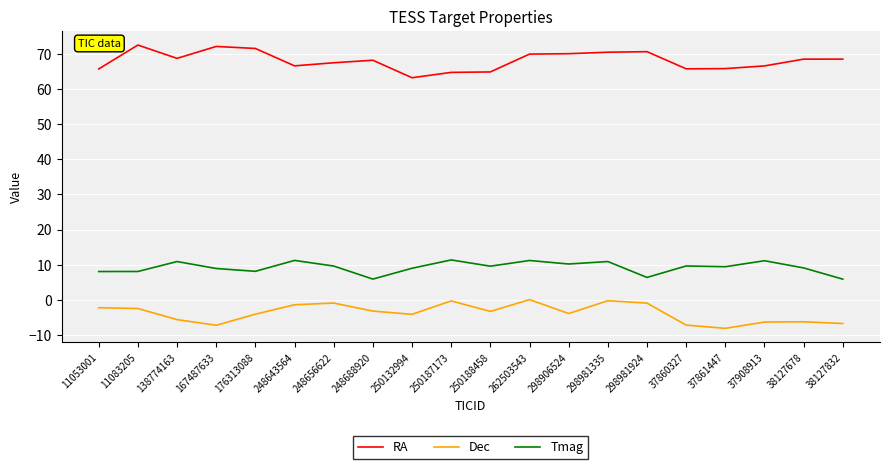

Where is the first local minimum for Dec?

167487633